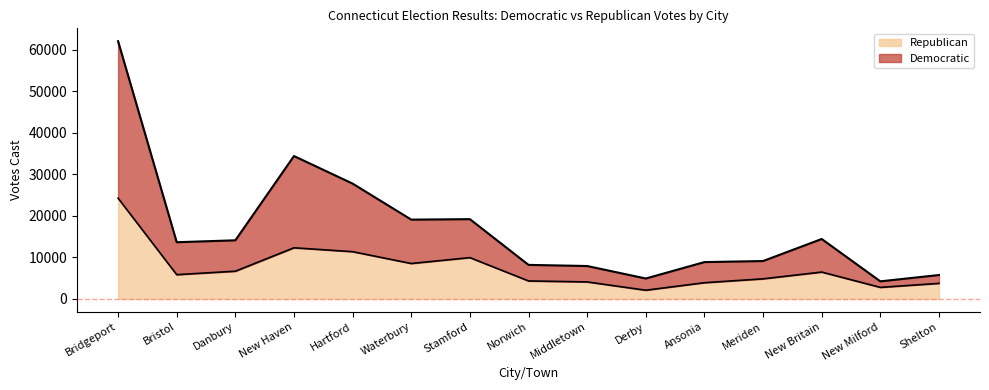

List the series in order of their overall mean, lowest first.

Republican, Democratic